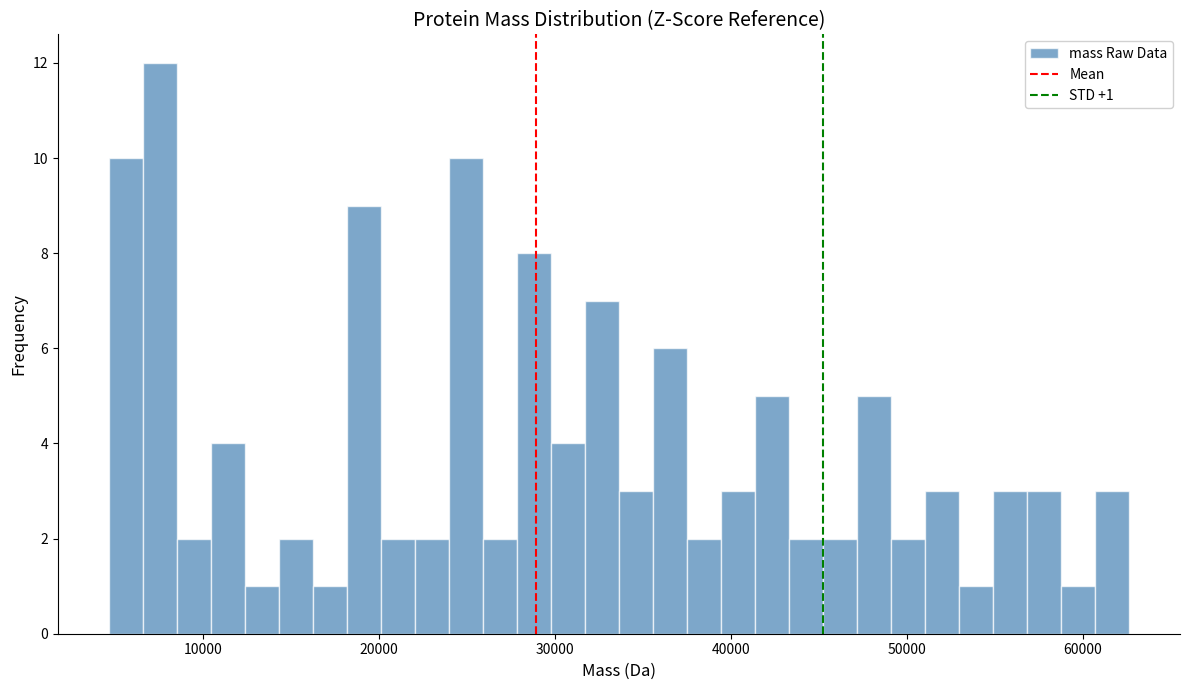

Around what value on the x-axis is the tallest bar? Give the approximate position of its centre, as read against the axis.

8000